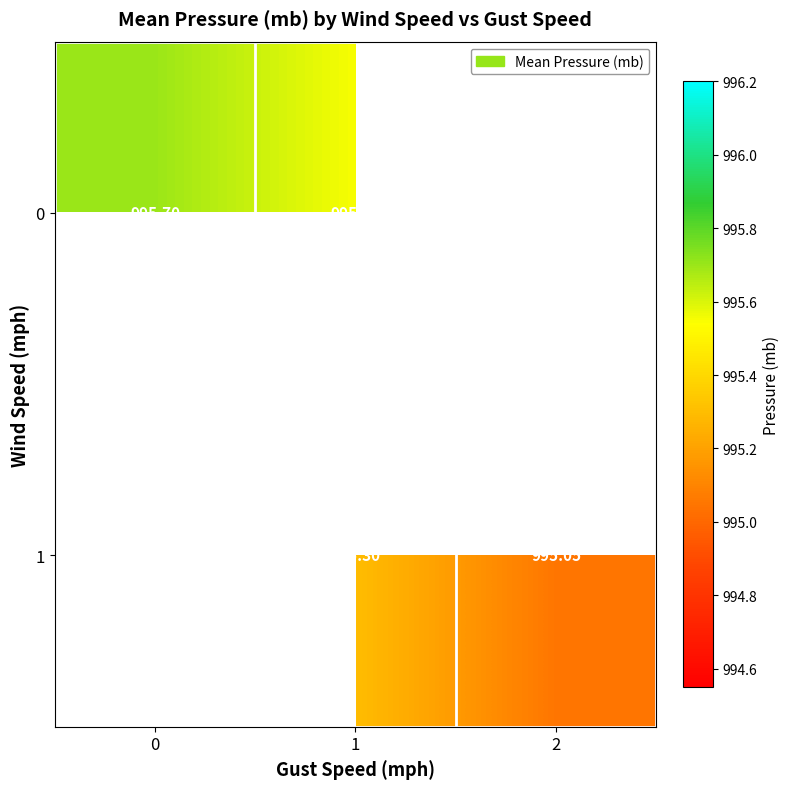

What is the maximum value for 0?

995.7